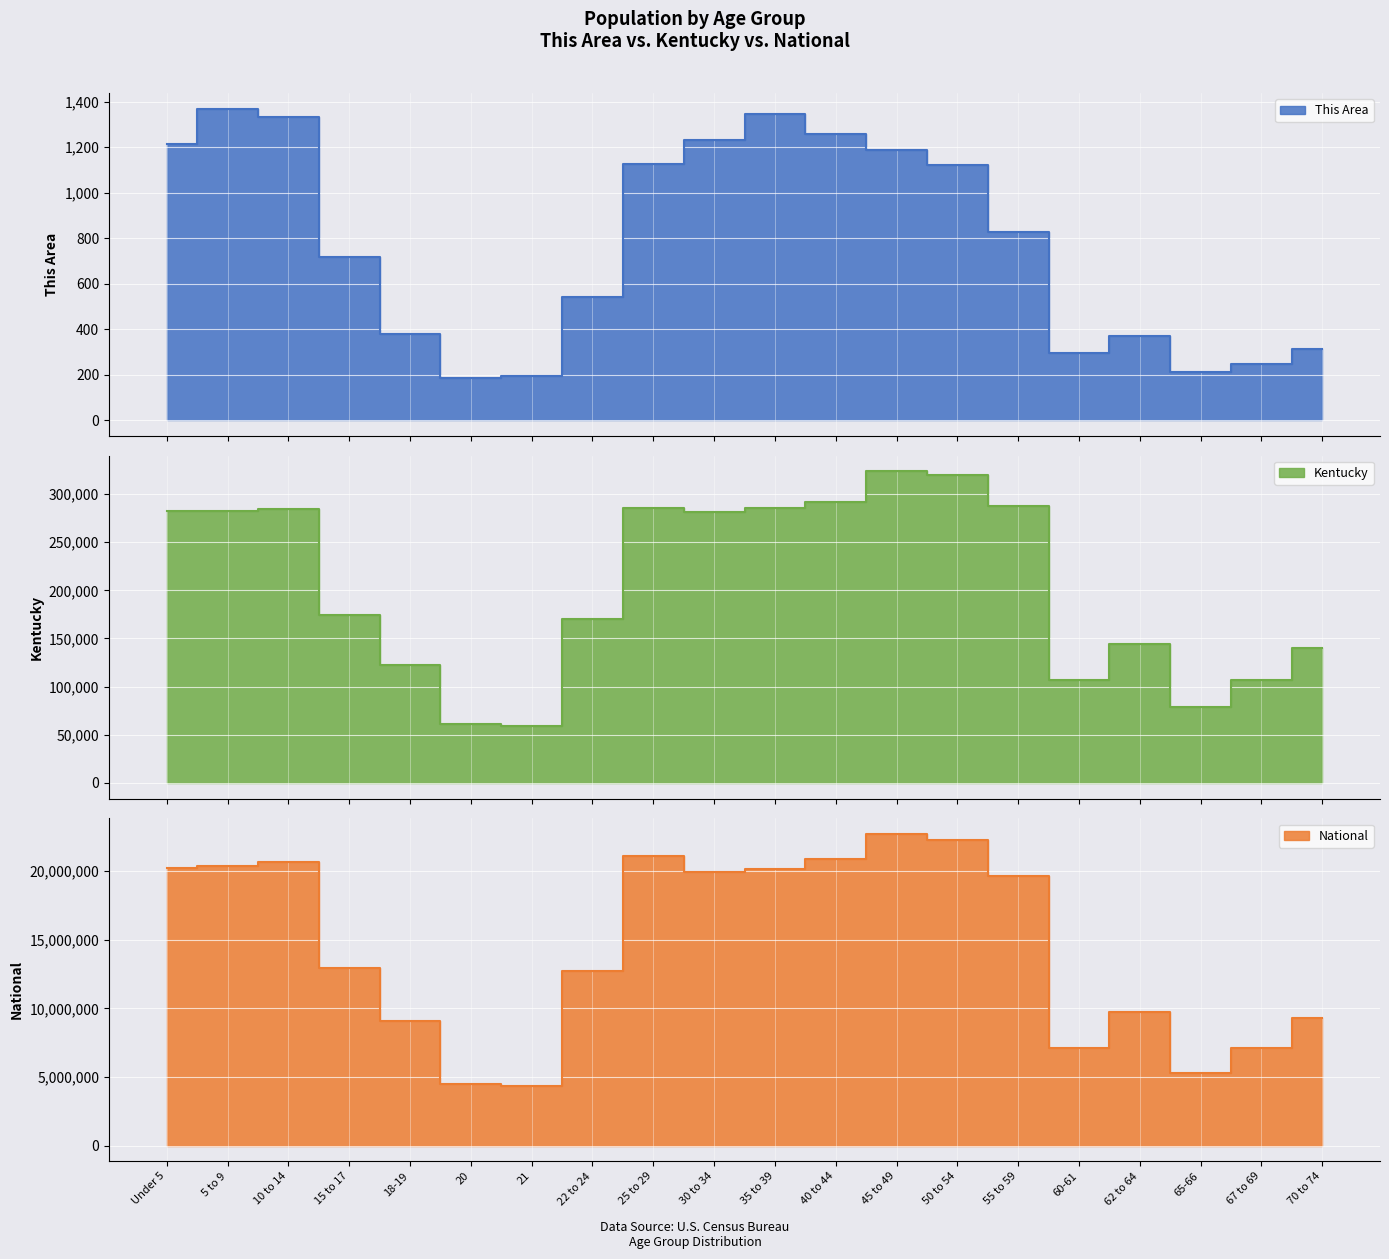

Where is the first local minimum for National?

21